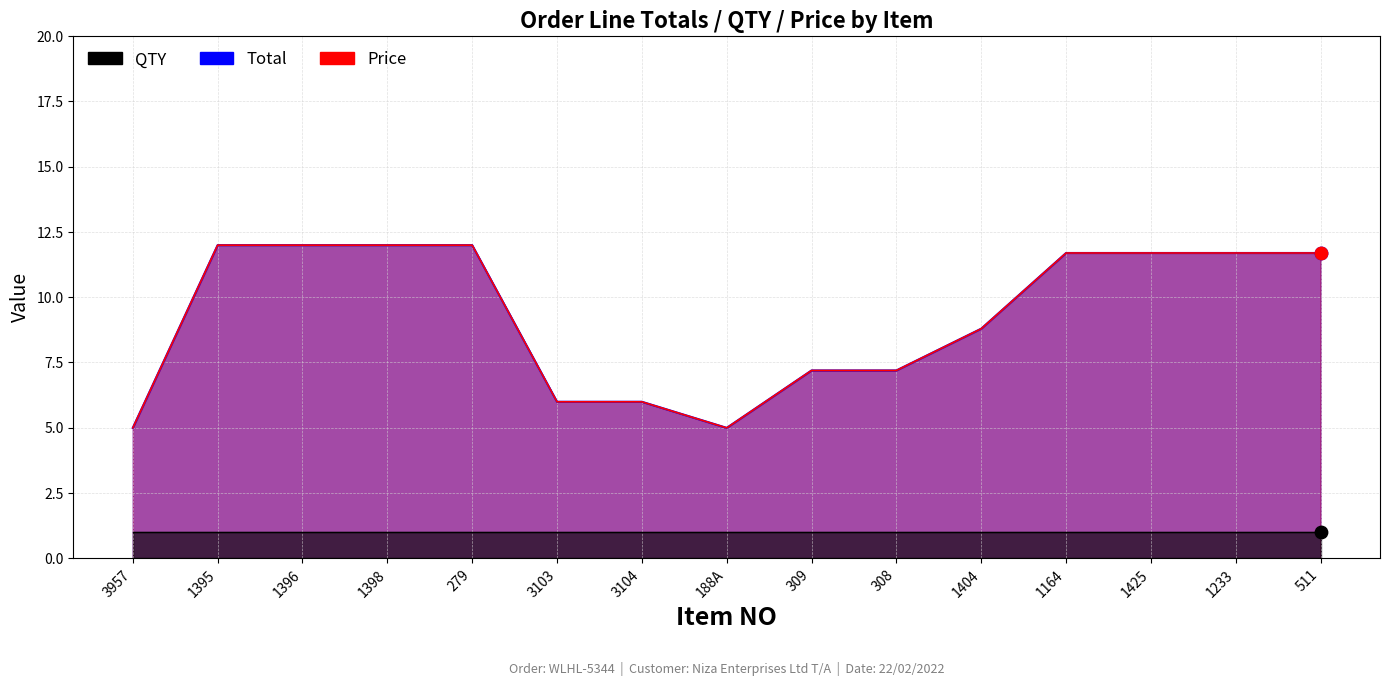

At how many categories does at least one series exceed 11?

8